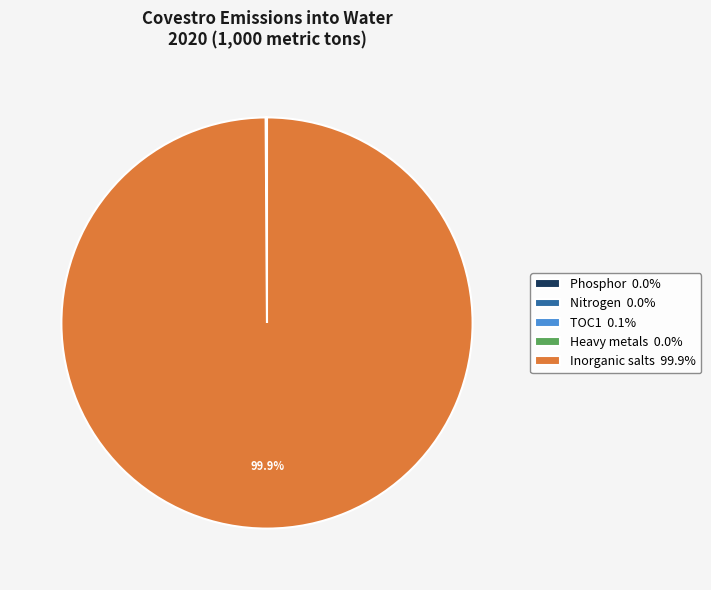

Which category accounts for the majority?

Inorganic salts